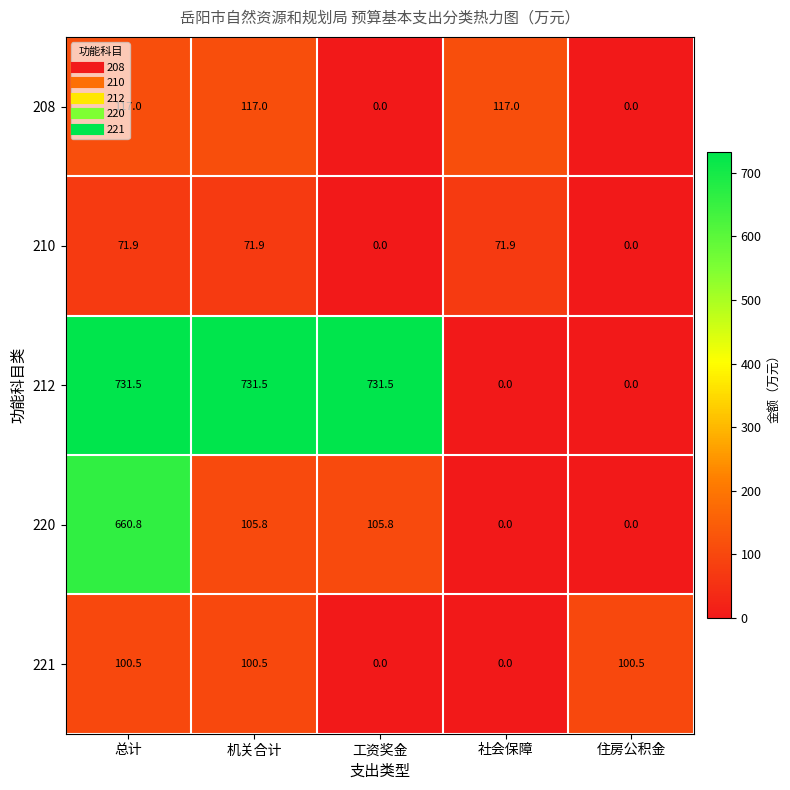

What is the difference between the maximum and minimum values in the 221 series?

100.5